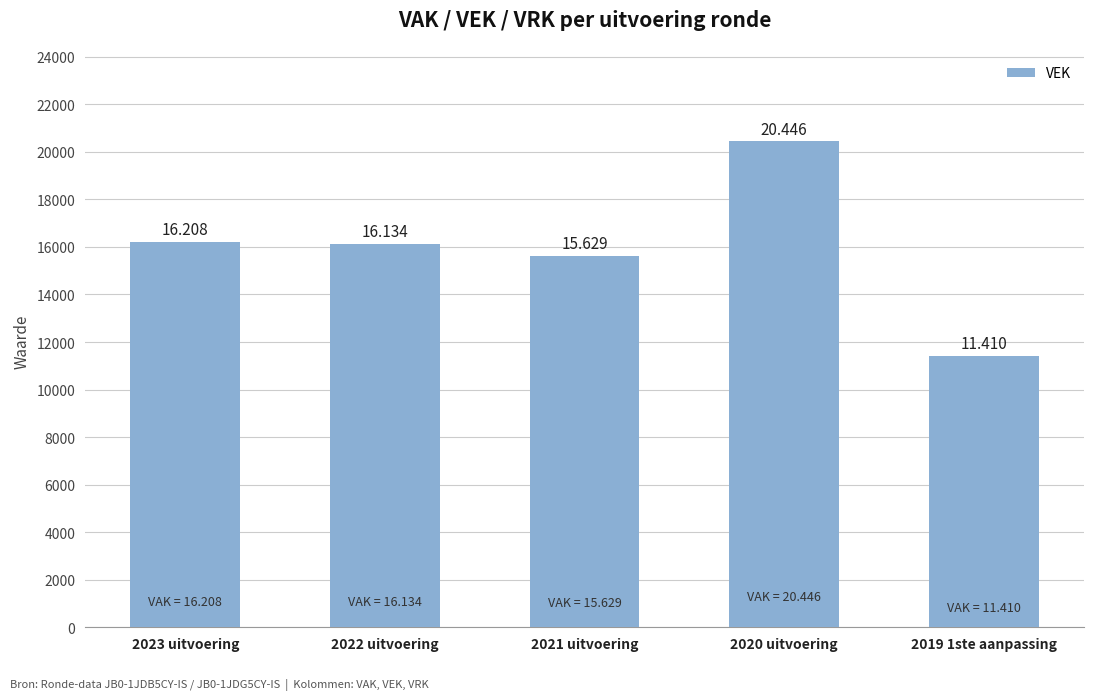

Are the bars horizontal?

No